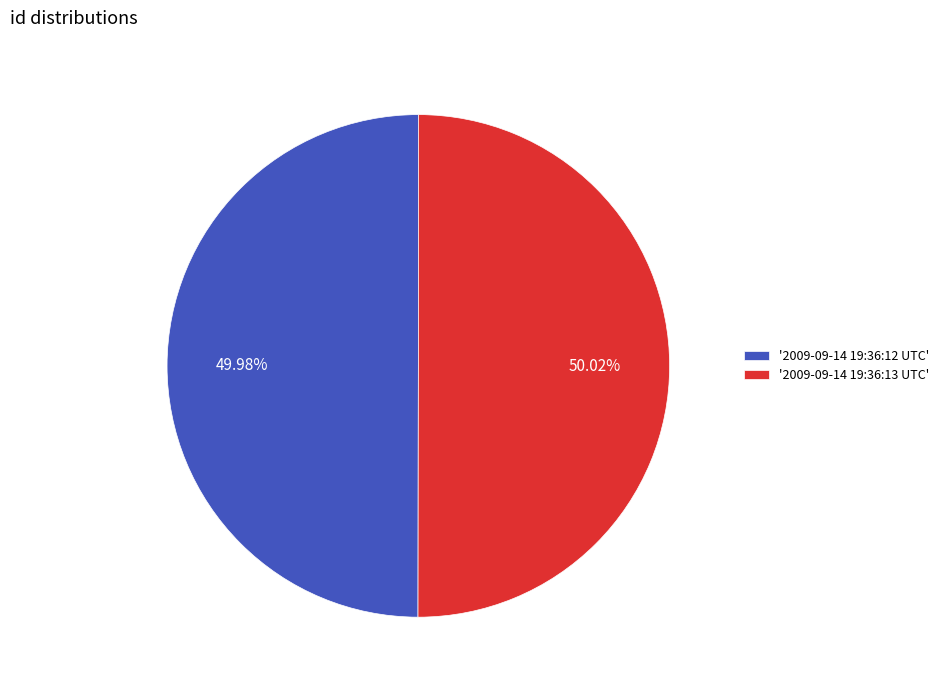

Approximately how many times larger is the value at '2009-09-14 19:36:12 UTC' compared to '2009-09-14 19:36:13 UTC'?

1.0